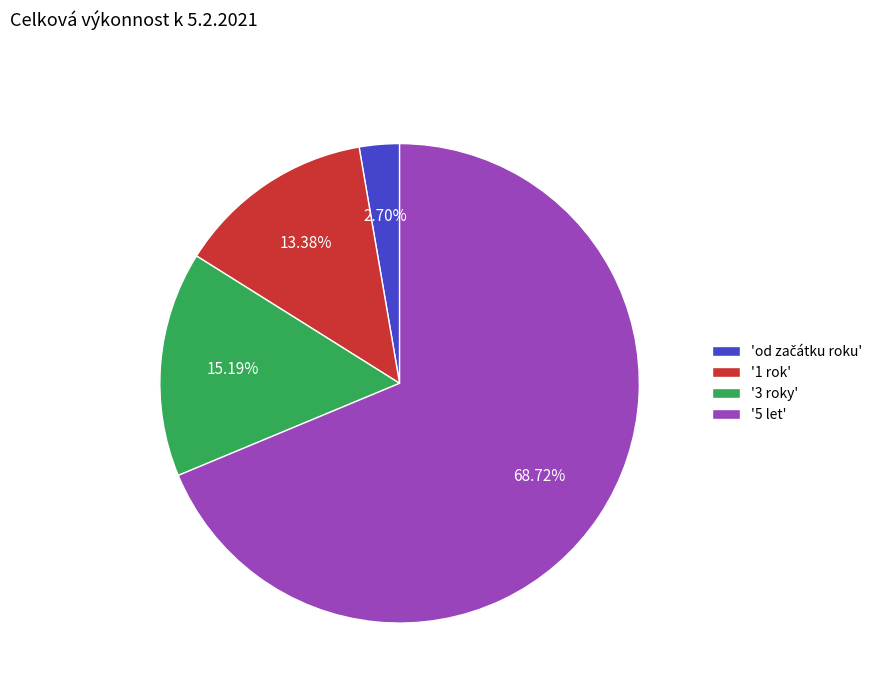

To the nearest percent, what is the difference between the largest and smallest slice percentages?

66%